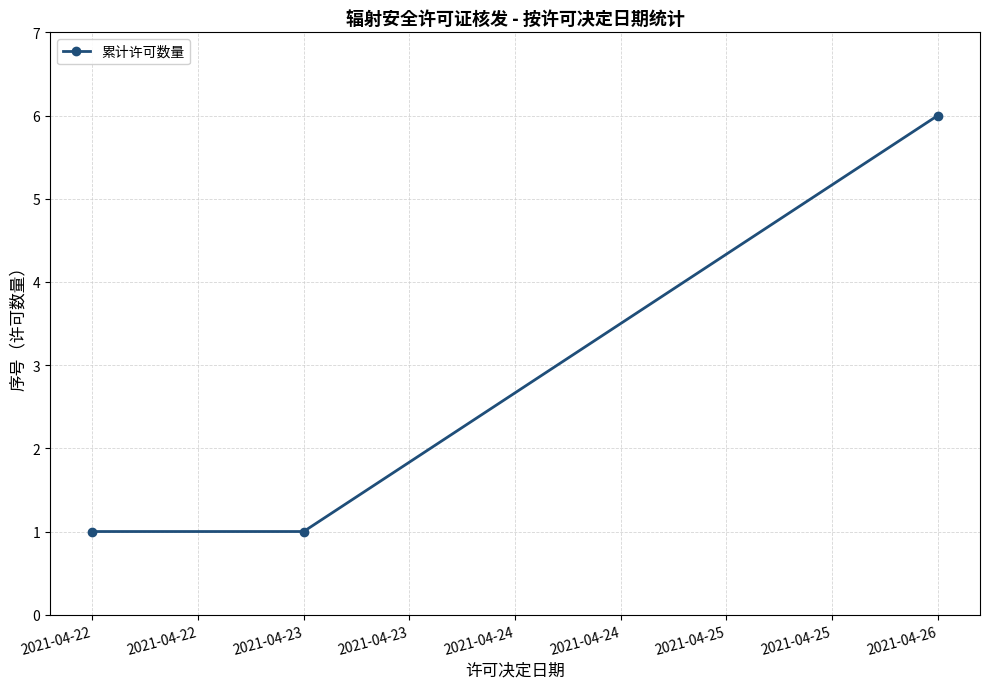

What is the value of the 1st point from the left?

1